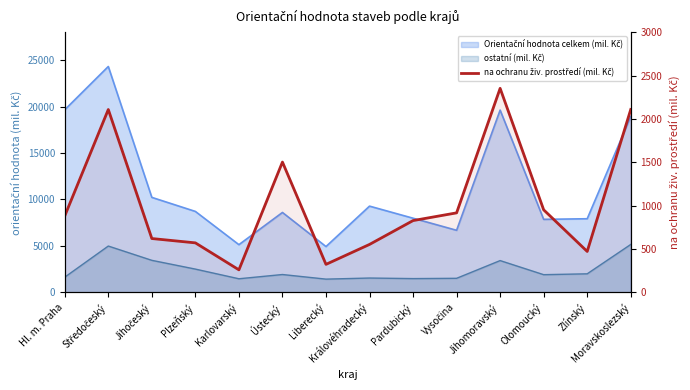

The value at Středočeský is 591. True or false?

False